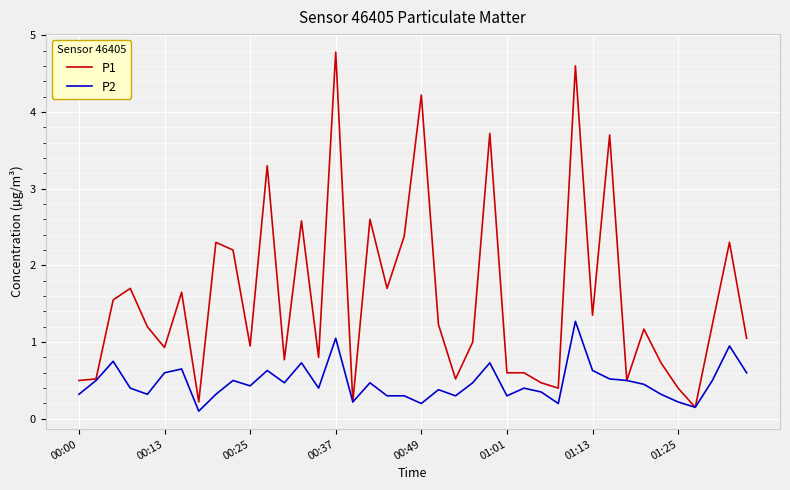

List the series in order of their overall mean, highest first.

P1, P2